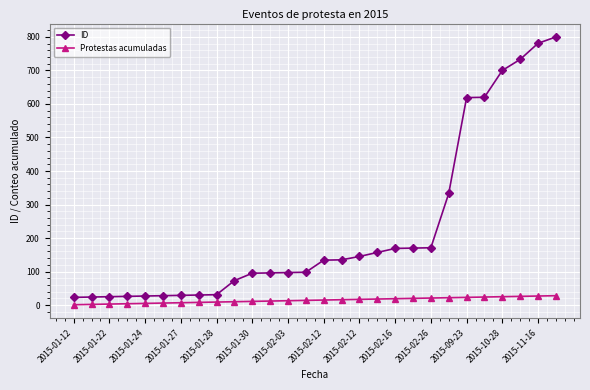

What is the maximum value for Protestas acumuladas?

28